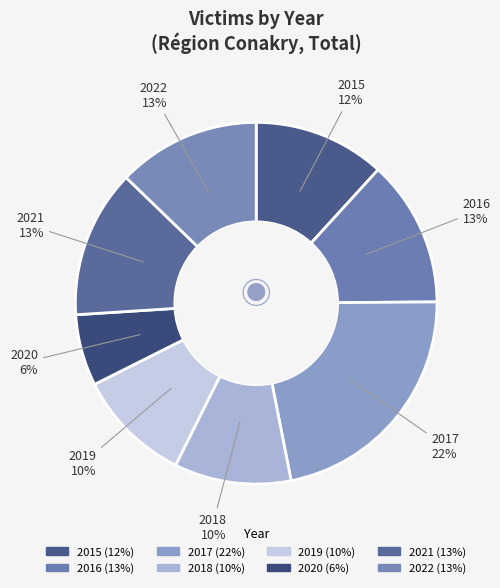

Which has a higher value, 2021 or 2015?

2021